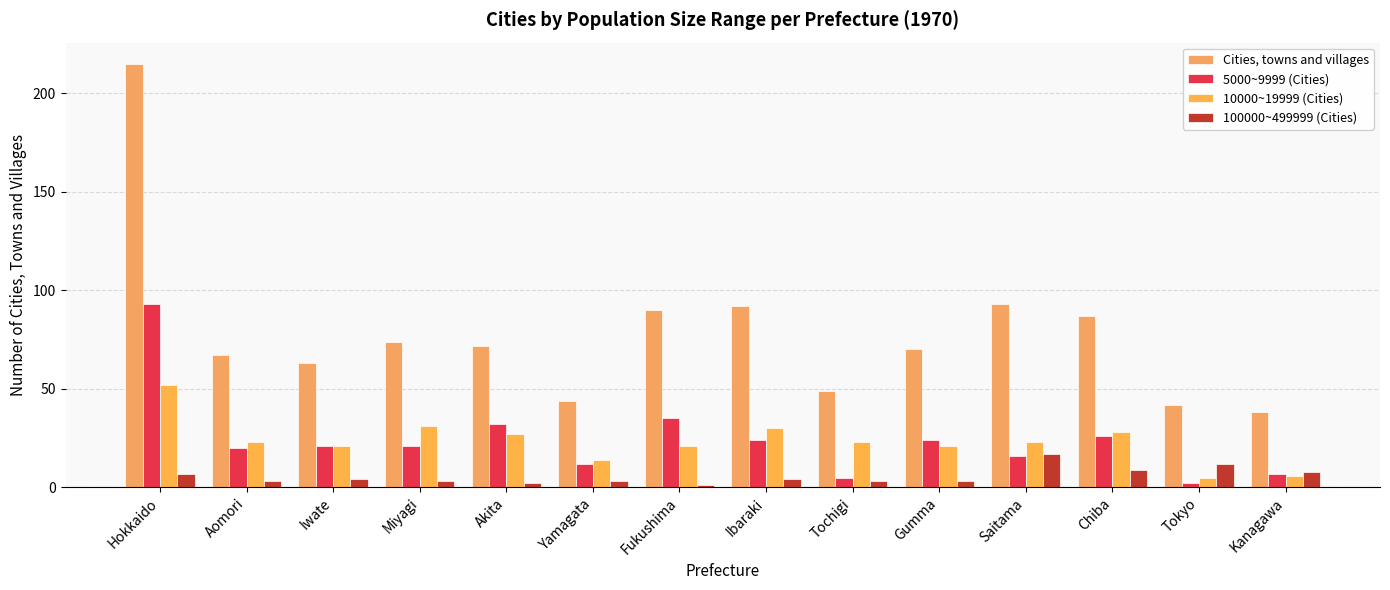

Rank the series at Ibaraki from highest to lowest value.

Cities, towns and villages, 10000~19999 (Cities), 5000~9999 (Cities), 100000~499999 (Cities)